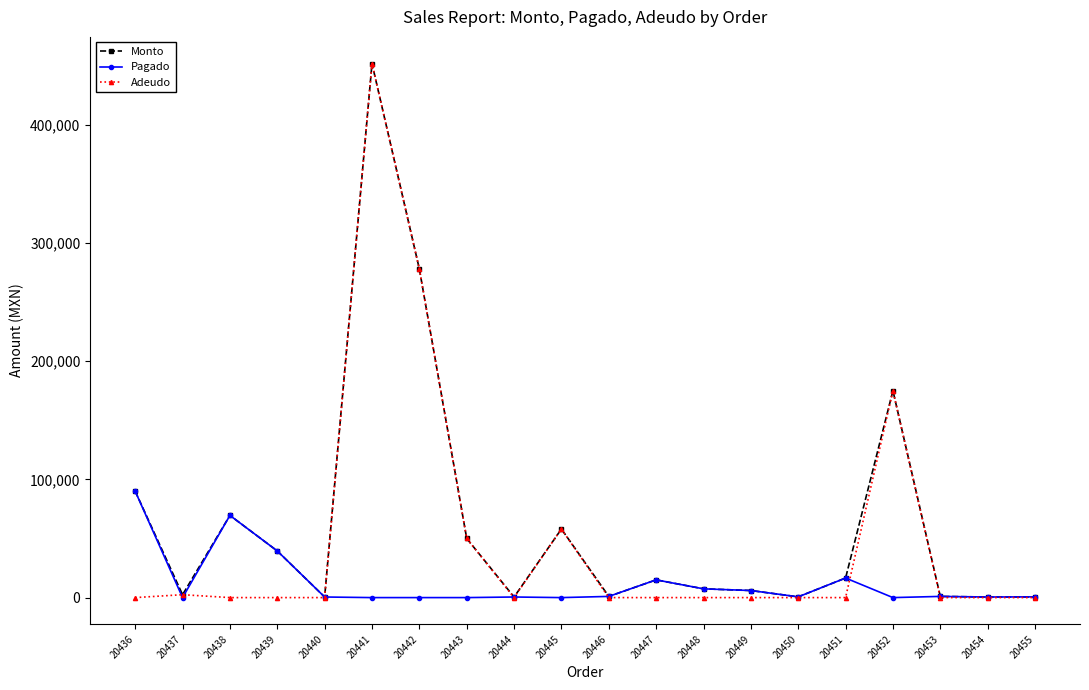

Between 20443 and 20446, which series saw the biggest shift?

Adeudo